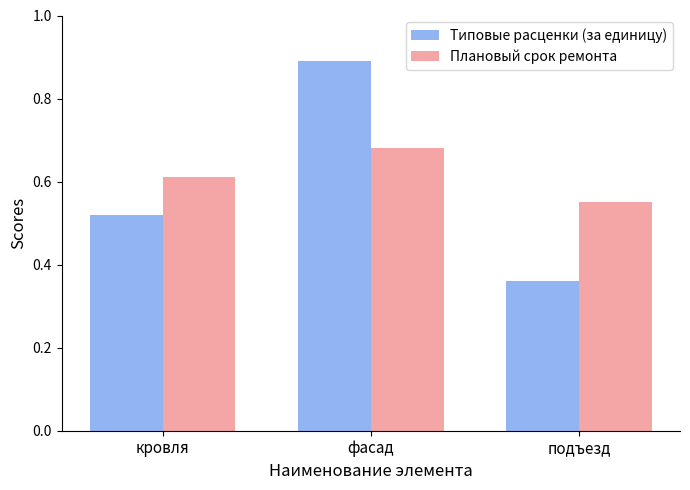

What are all the series names shown in the legend?

Типовые расценки (за единицу), Плановый срок ремонта